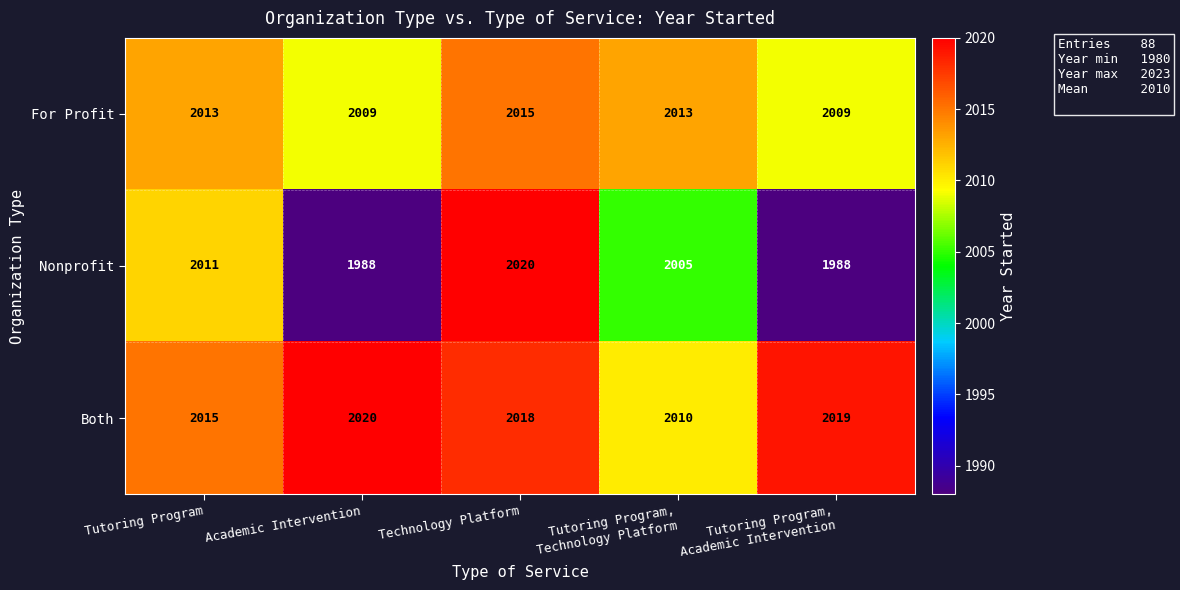

Which series has the widest spread of values?

Nonprofit